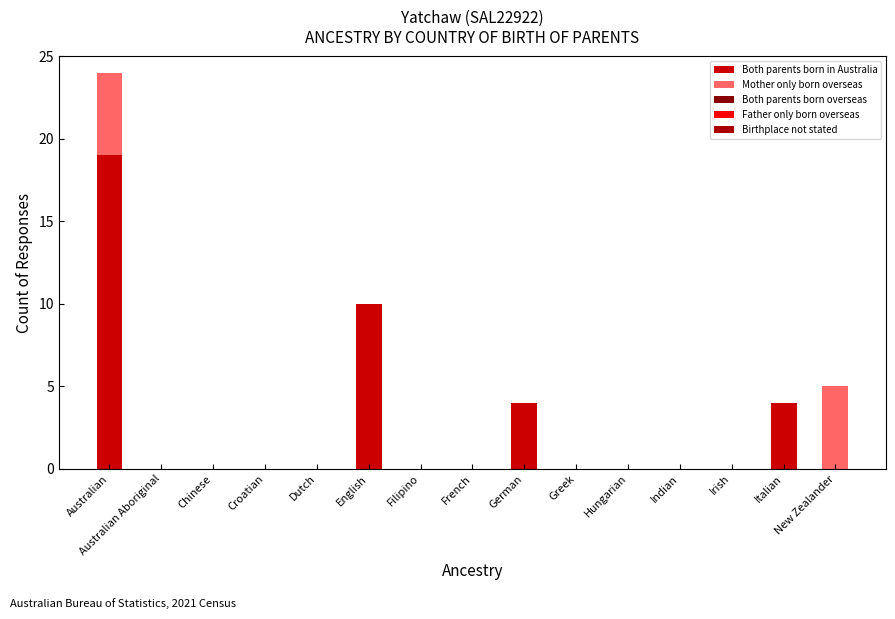

Does the chart contain stacked bars?

Yes